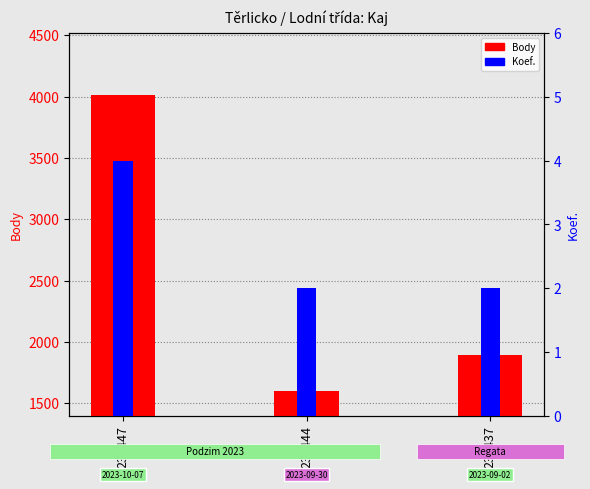

Is the value of Body at 232447 greater than the value of Koef. at 232437?

Yes